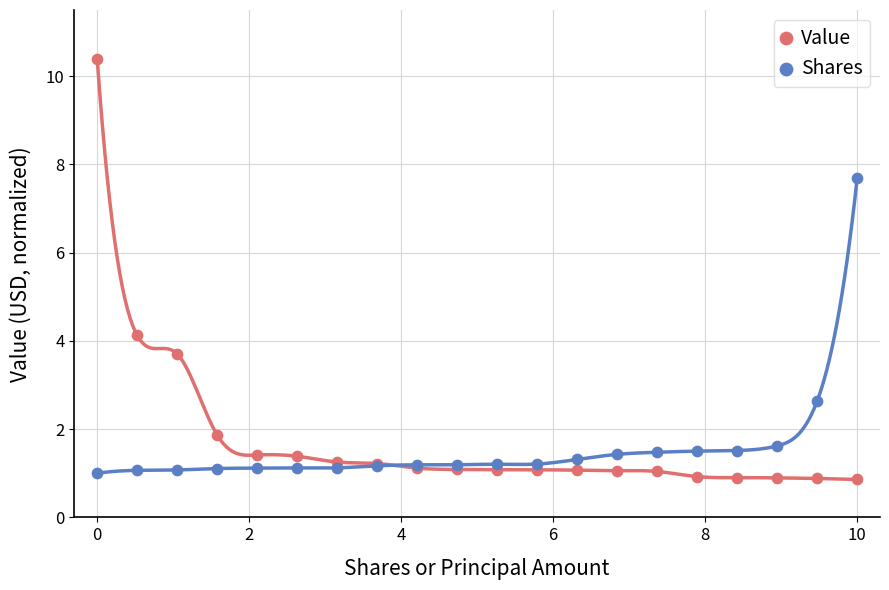

Which series has the largest Y range (max minus min)?

Value